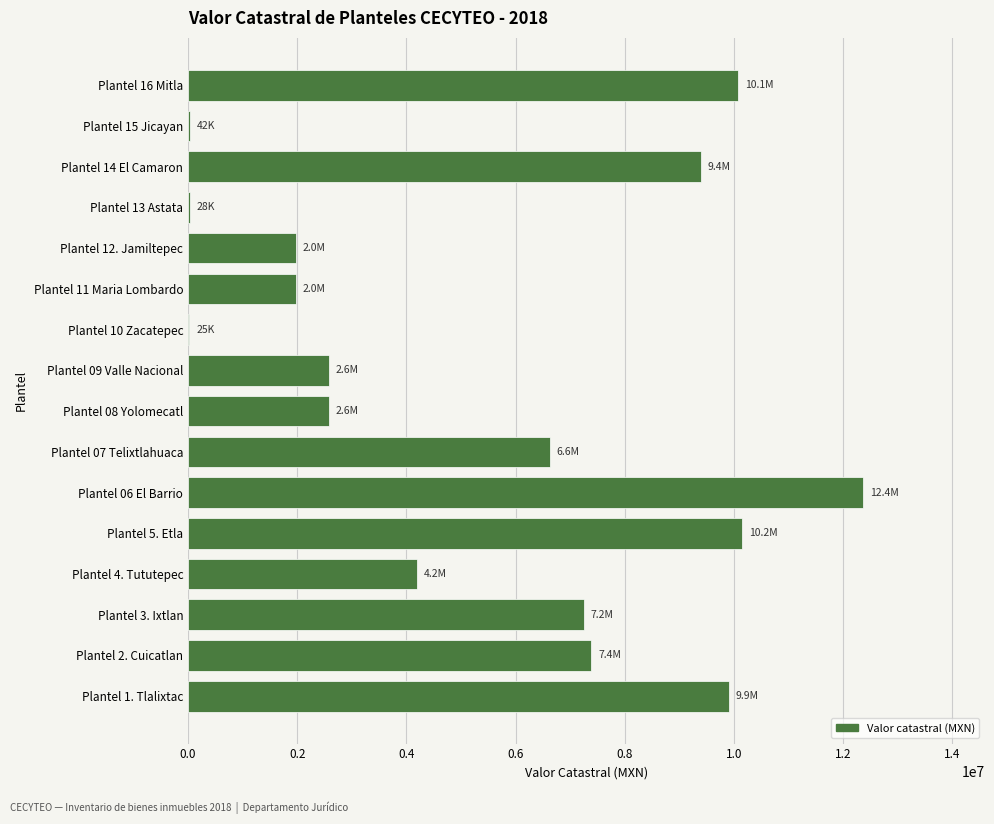

What is the sum of all values?

86568168.8